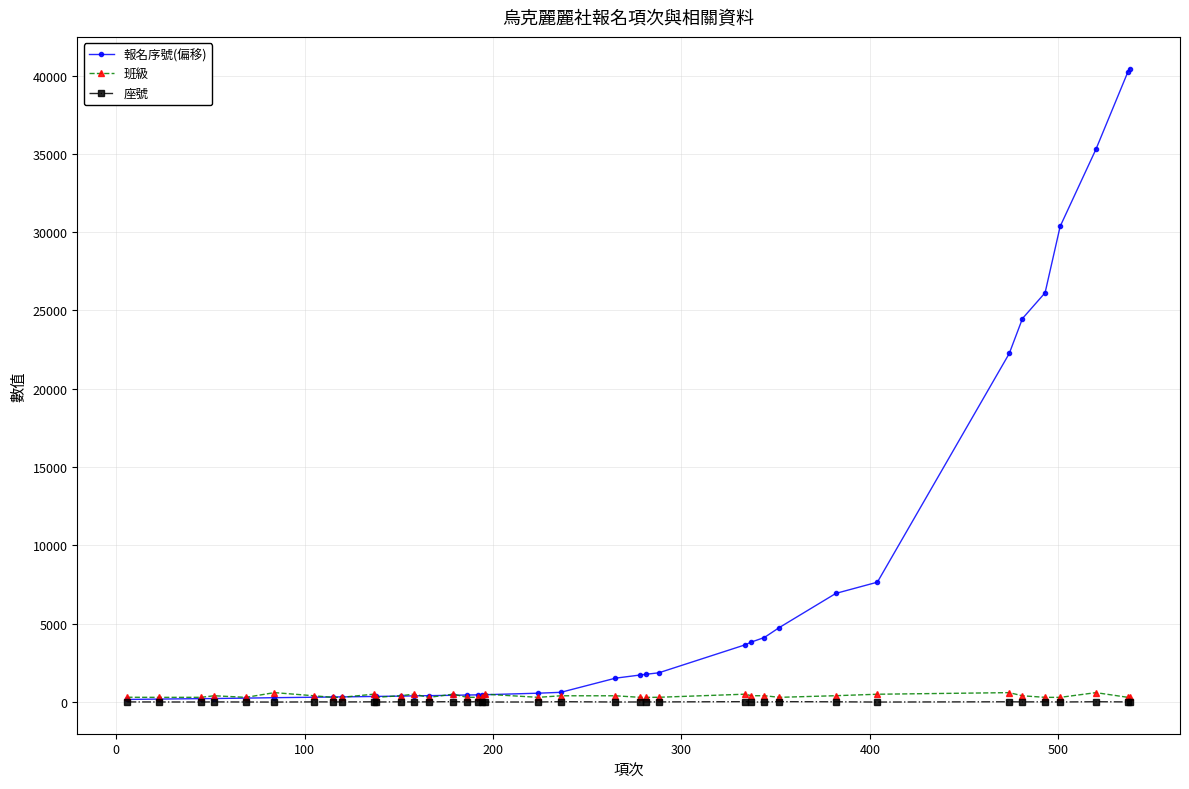

What is the greatest value displayed?

40446